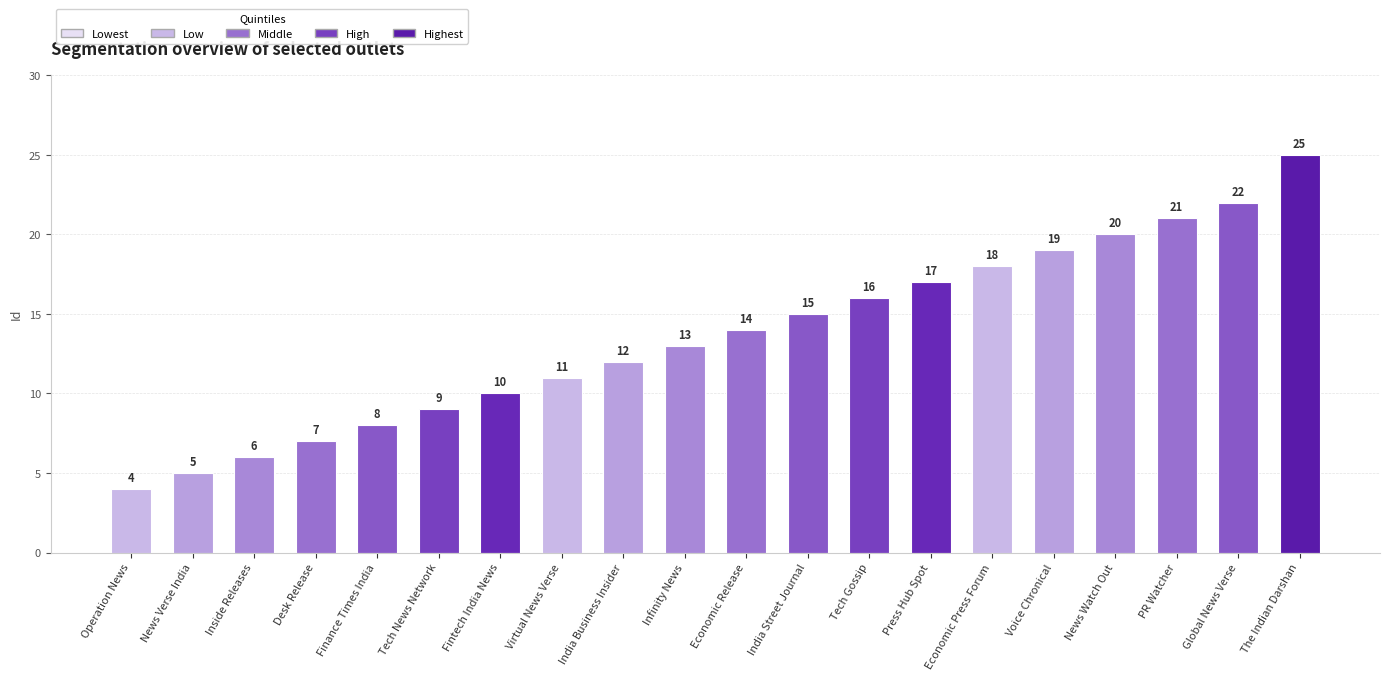

What is the difference between the values at Press Hub Spot and Finance Times India?

9